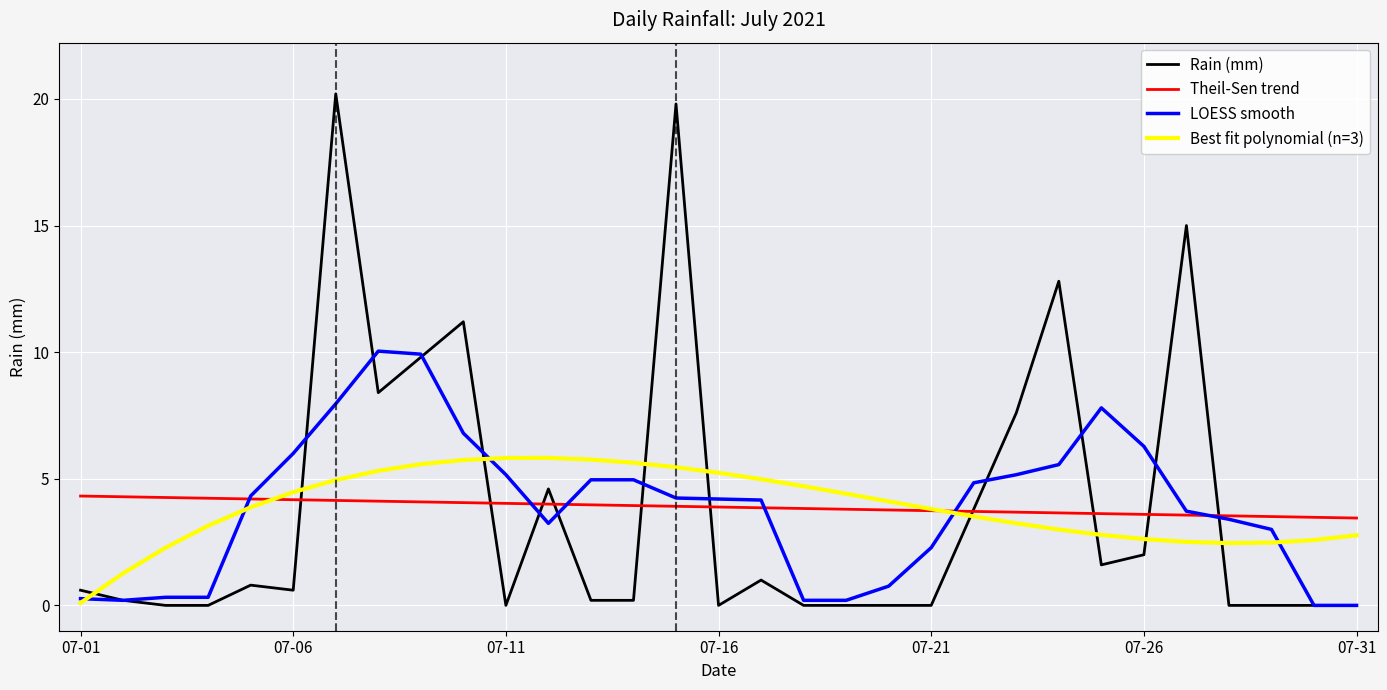

Rank the series by their maximum value, from highest to lowest.

Rain (mm), LOESS smooth, Best fit polynomial (n=3), Theil-Sen trend